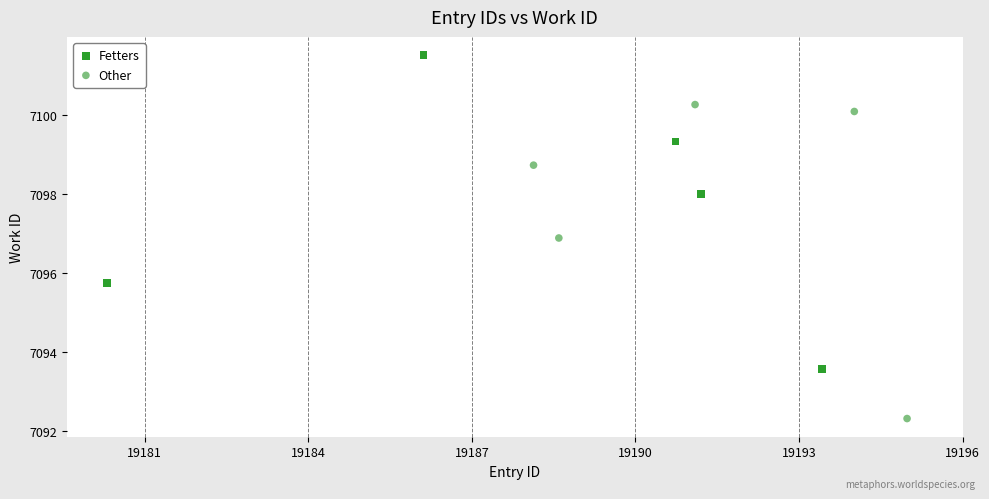

Which series contains the highest Y value?

Fetters